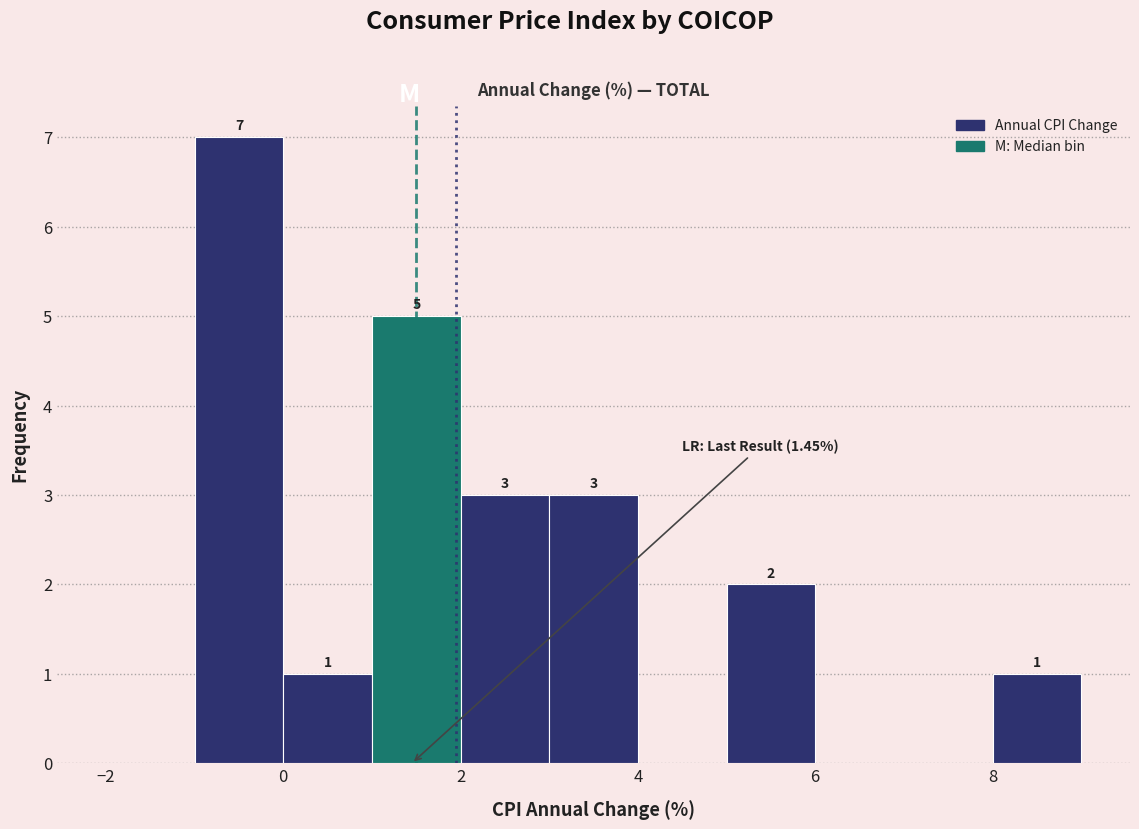

Over which range of the x-axis is the bar tallest?

-1 to 0